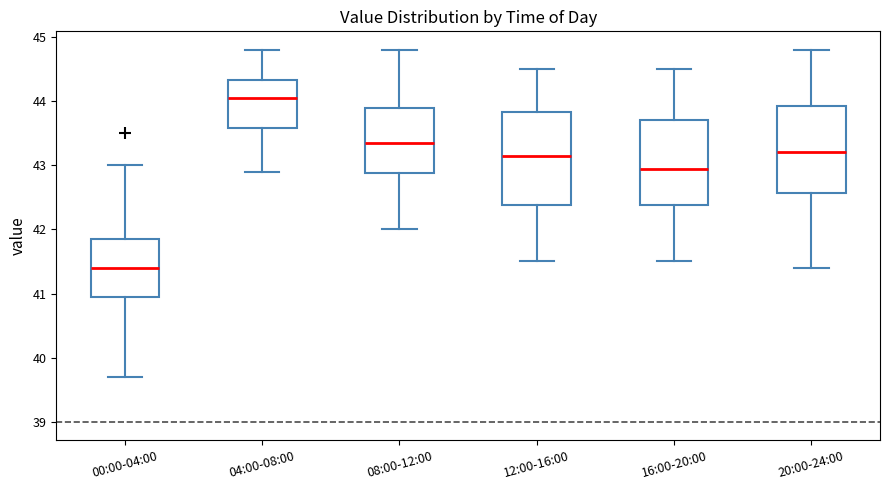

Reading left to right, read every box against the y-axis: the position of its median line, the range the box covers, and the ends of its whiskers. The values are not printed on the chart, so give them approximately, as read against the axis.

00:00-04:00: median 41.4, box 41.0 to 41.9, whiskers 39.7 to 43.0
04:00-08:00: median 44.1, box 43.6 to 44.3, whiskers 42.9 to 44.8
08:00-12:00: median 43.4, box 42.9 to 43.9, whiskers 42.0 to 44.8
12:00-16:00: median 43.2, box 42.4 to 43.8, whiskers 41.5 to 44.5
16:00-20:00: median 43.0, box 42.4 to 43.7, whiskers 41.5 to 44.5
20:00-24:00: median 43.2, box 42.6 to 43.9, whiskers 41.4 to 44.8